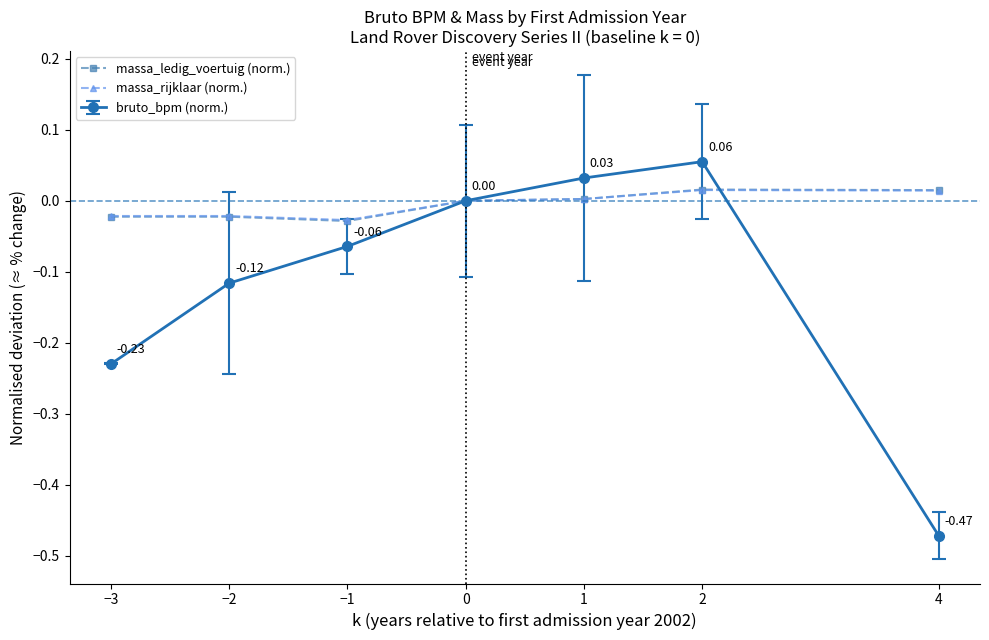

Does the chart have visible grid lines?

No